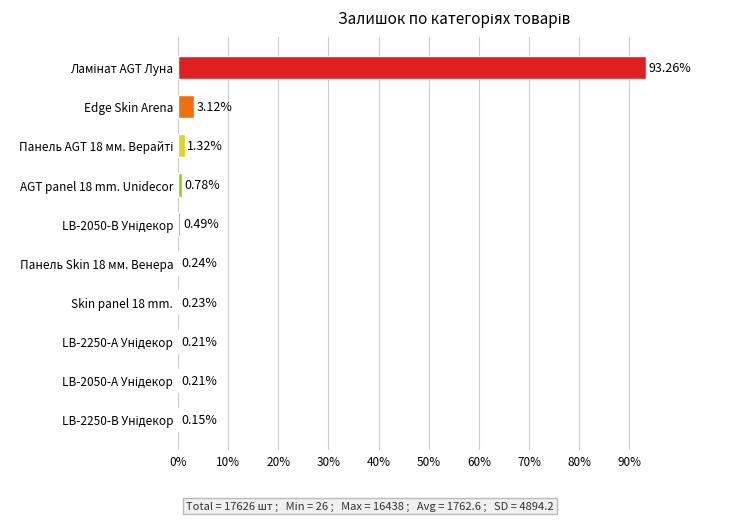

What is the change in value from Edge Skin Arena to Skin panel 18 mm.?

-2.9